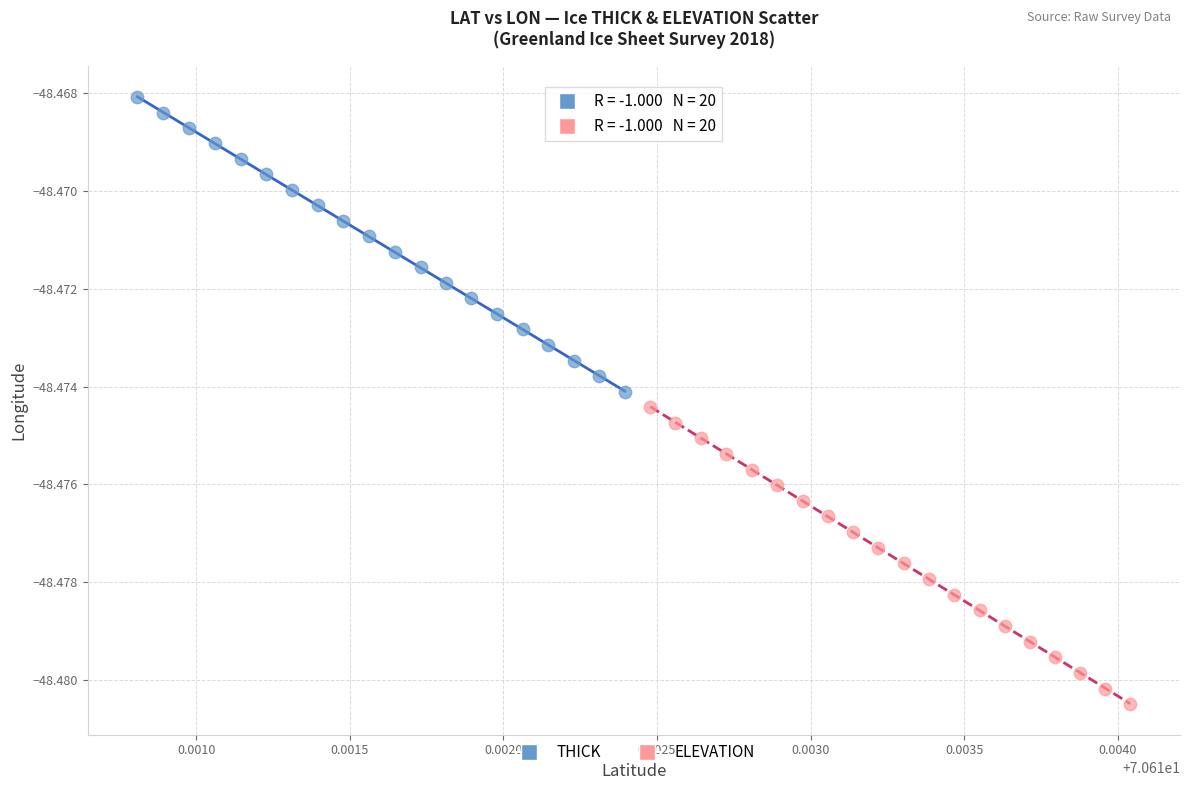

Which series has the largest Y range (max minus min)?

ELEVATION